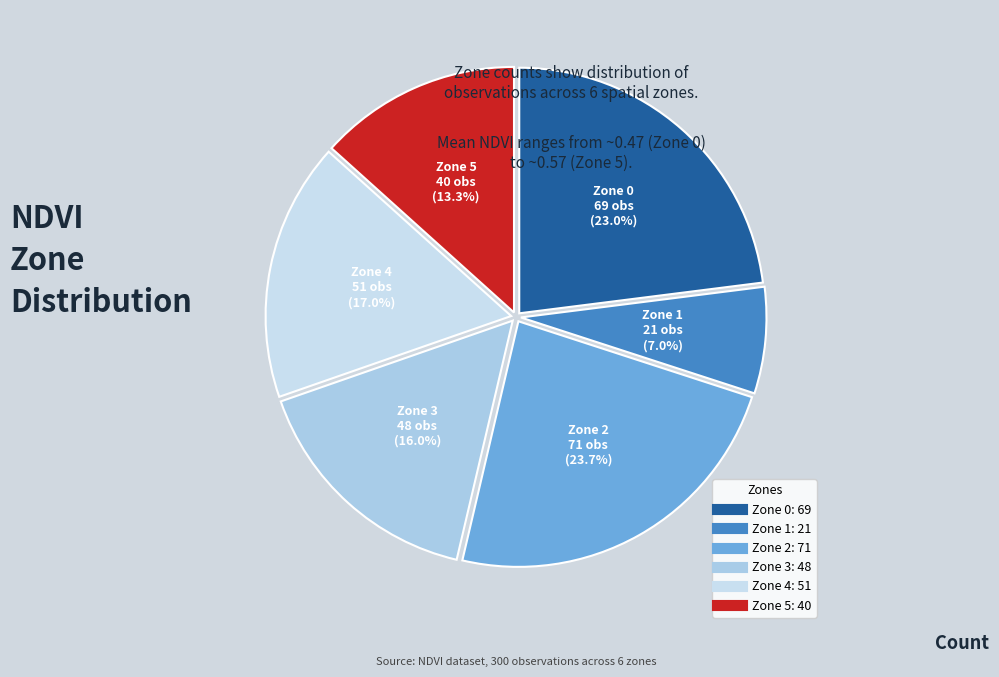

What is the ratio of the value at Zone 4 to the value at Zone 0?

0.7